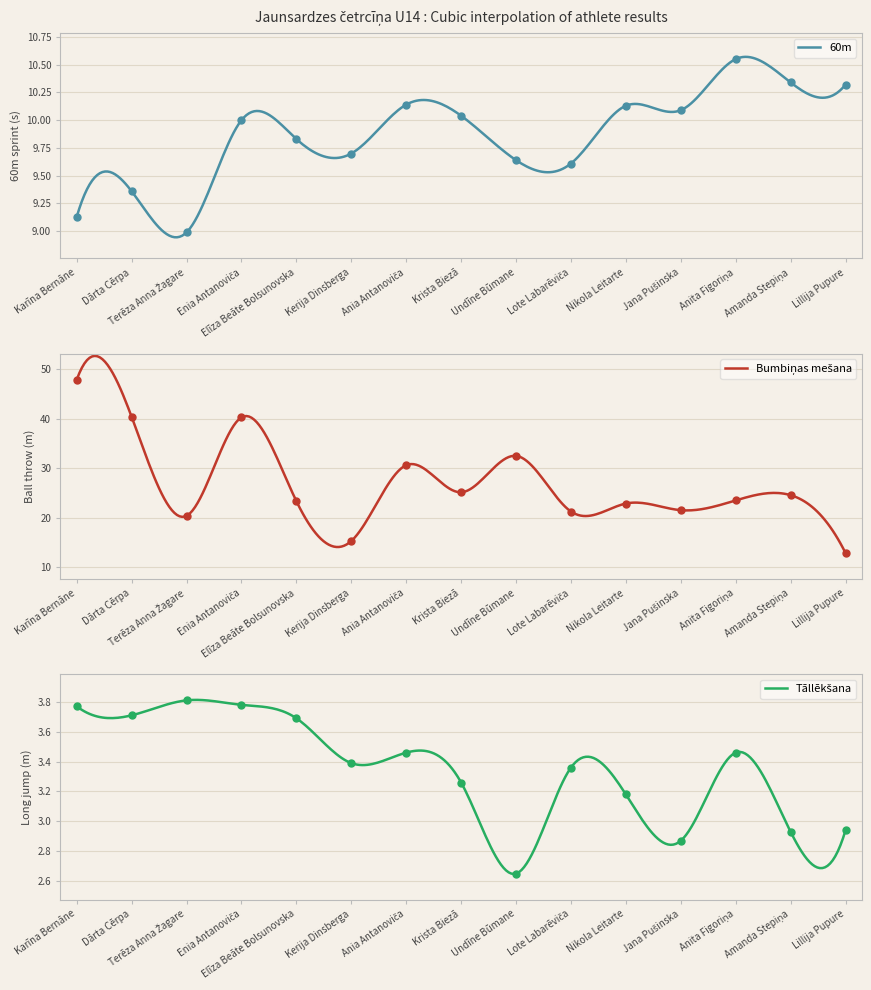

Which series reaches the maximum Y coordinate?

Bumbiņas mešana